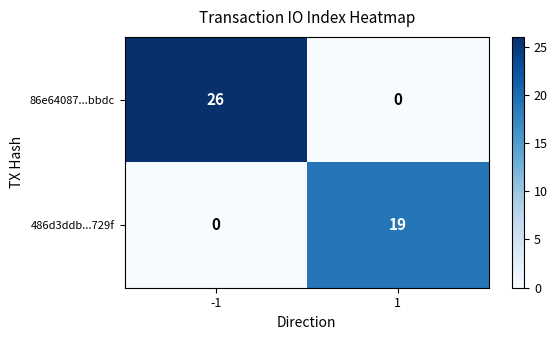

What is the sum of the 486d3ddb...729f values at -1 and 1?

19